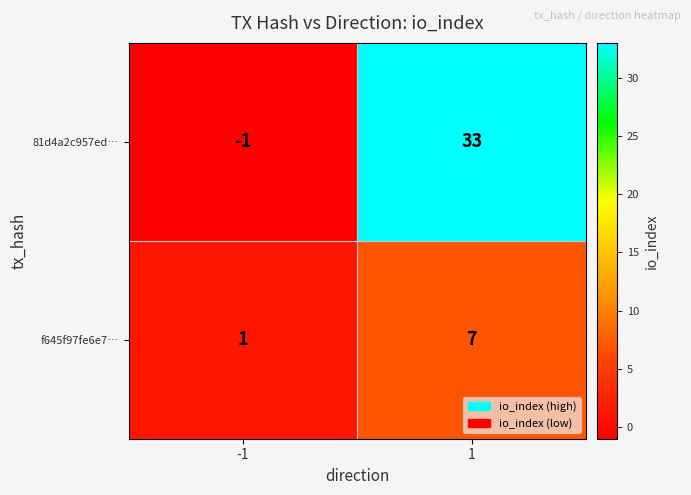

What is the sum of all 81d4a2c957ed… values?

32